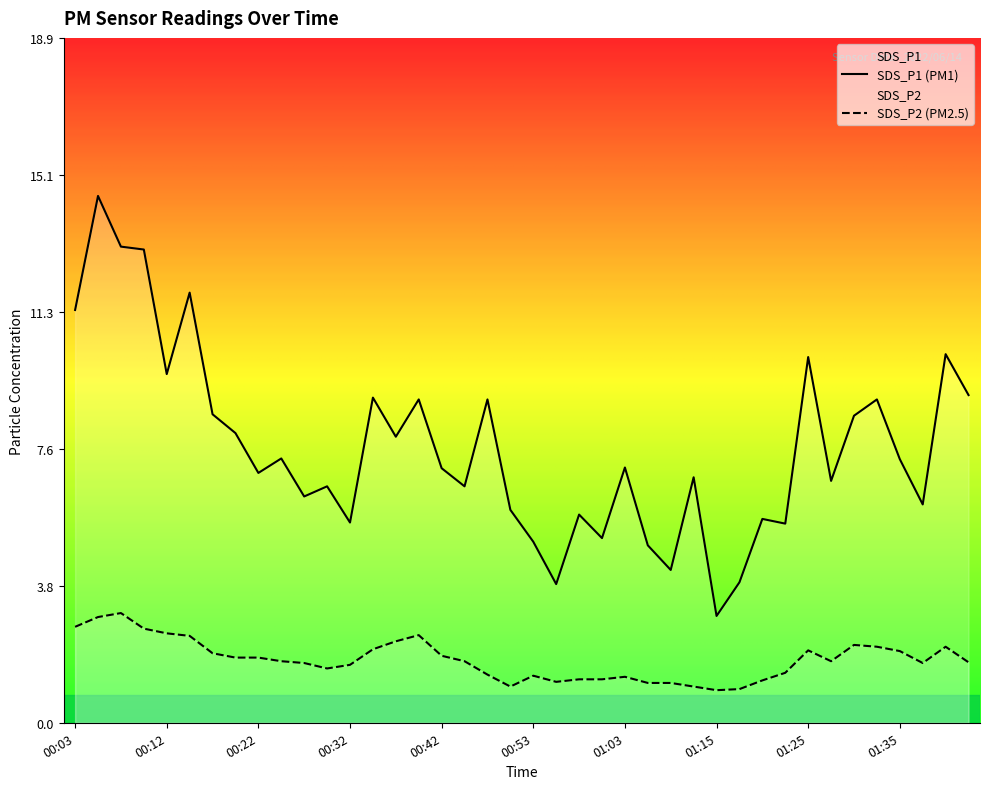

Which series has the widest spread of values?

SDS_P1 (PM1)